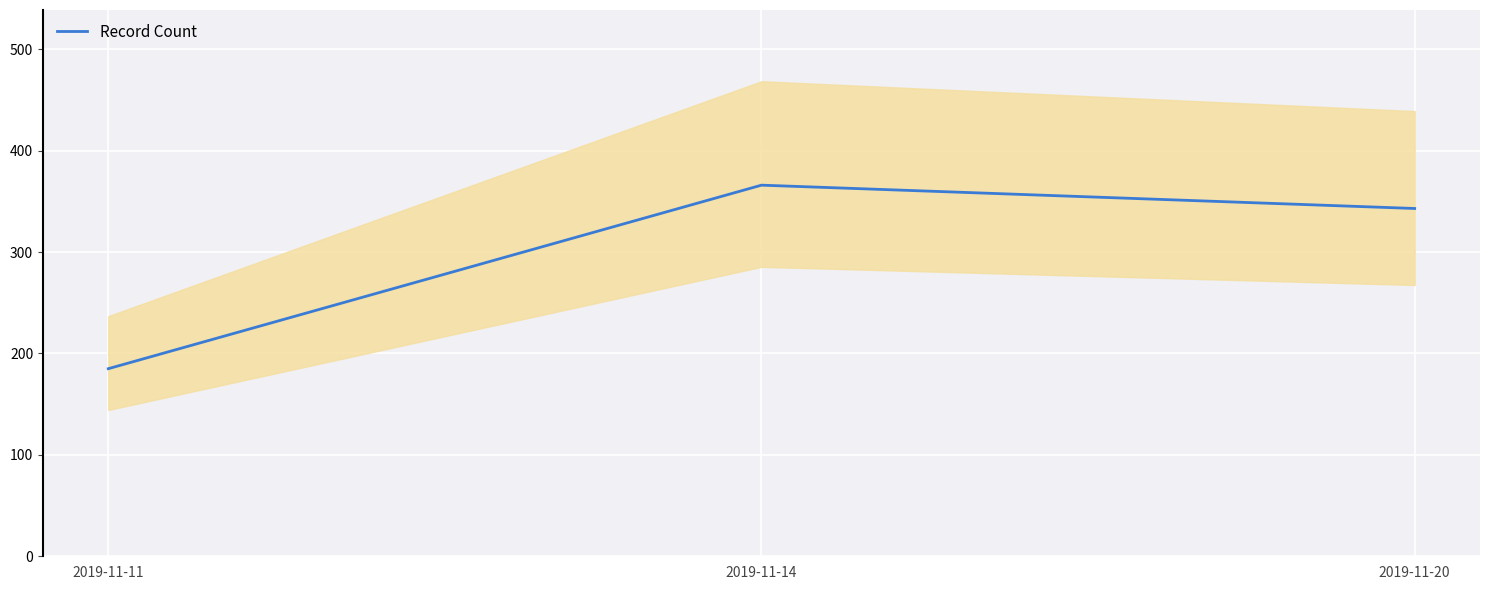

Approximately how many times larger is the value at 2019-11-14 compared to 2019-11-20?

1.1